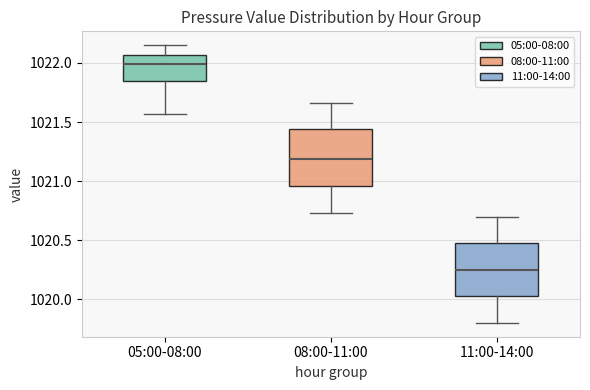

Where is the upper edge of the box for 11:00-14:00 on the y-axis? The values are not printed on the chart, so give them approximately, as read against the axis.

1020.50